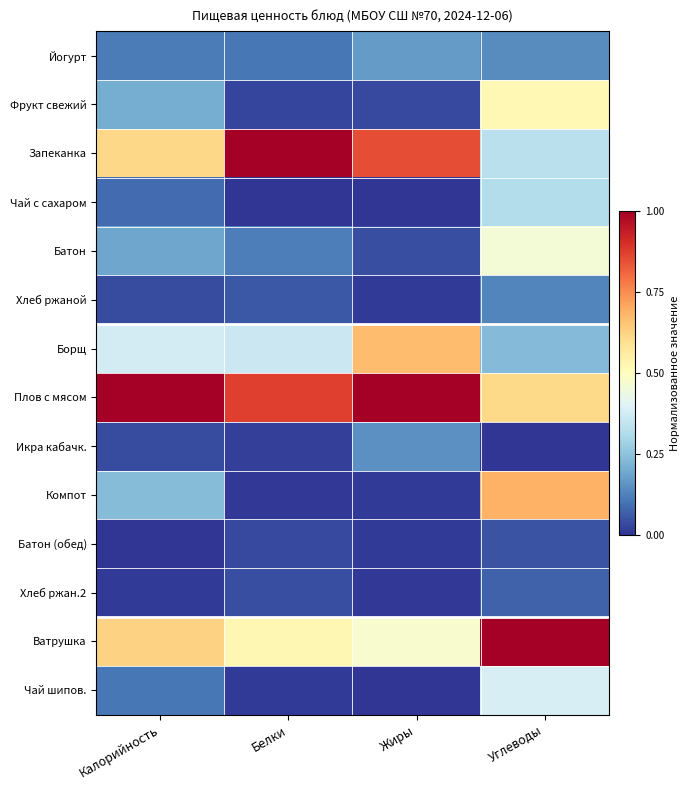

At which category is the sum across all series the highest?

Углеводы